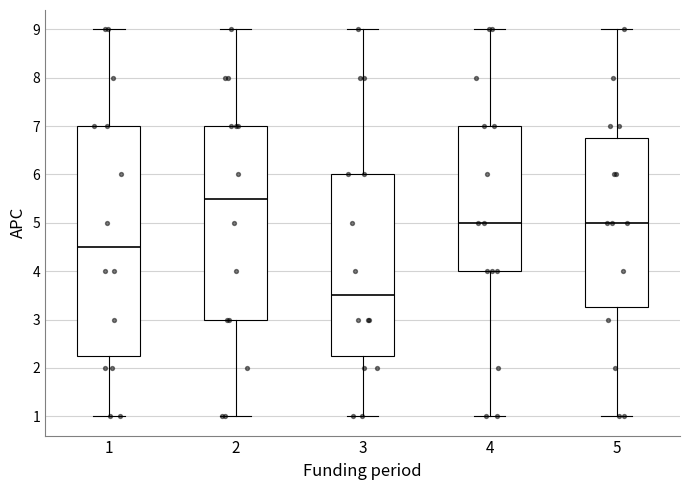

Which box is the tallest, from its lower edge to its upper edge?

1